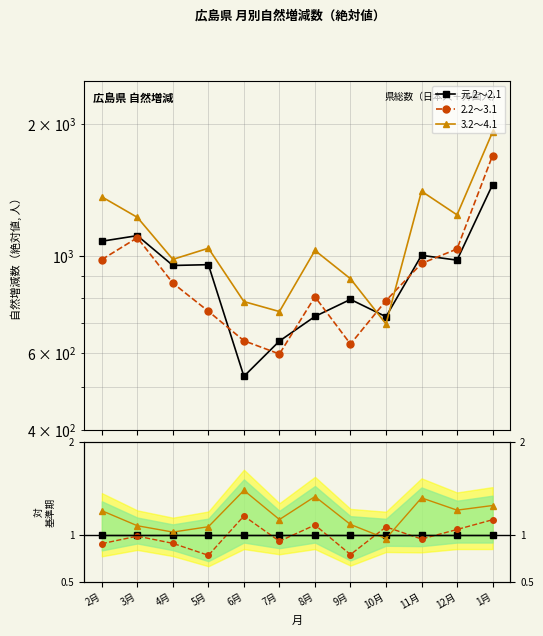

True or false: 3.2～4.1 and 2.2～3.1 cross at least once.

True